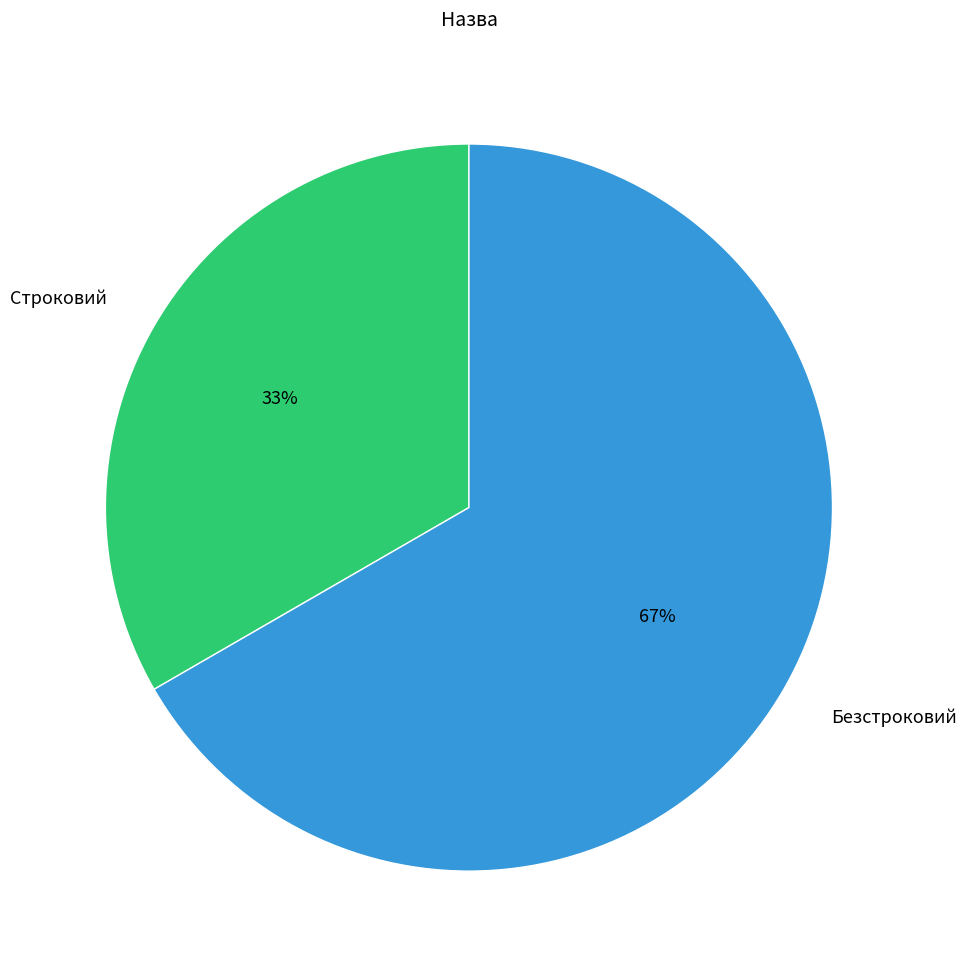

To the nearest percent, what is the average slice percentage?

50%